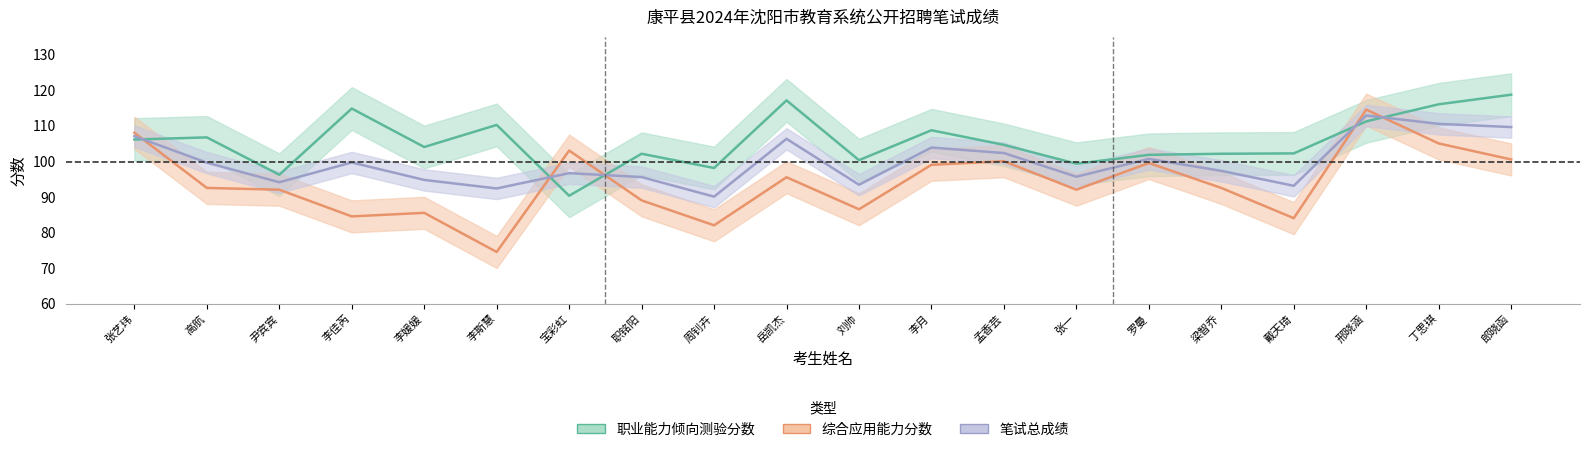

Which series has the largest total across all categories?

职业能力倾向测验分数